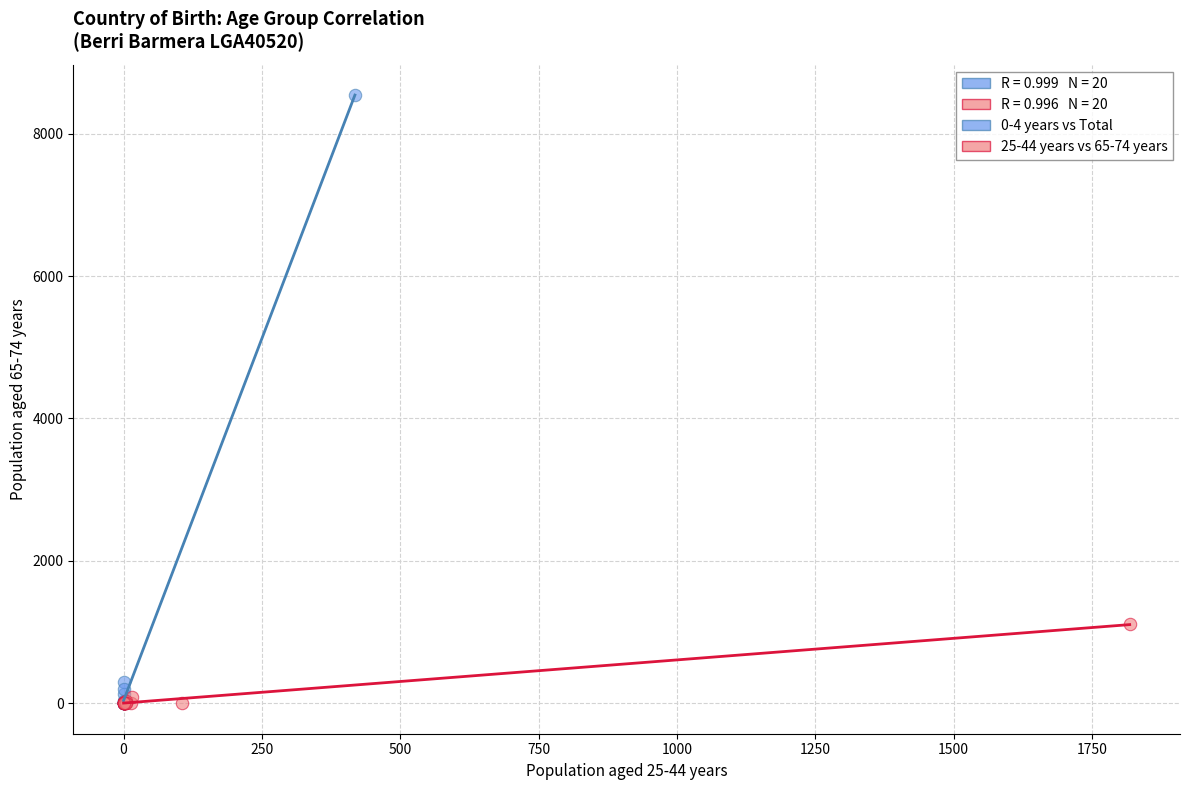

Which series contains the highest Y value?

0-4 years vs Total